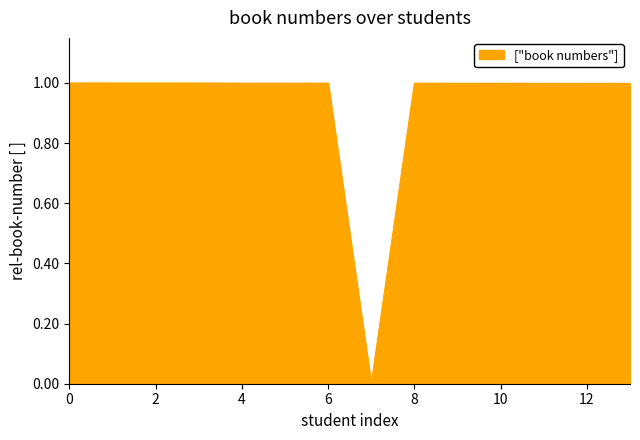

What is the difference between the maximum and minimum values?

1.0